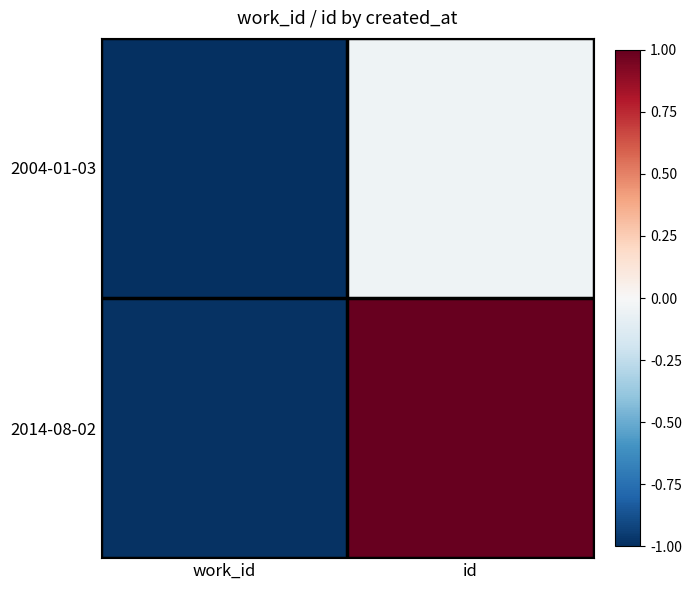

Rank the series by their maximum value, from highest to lowest.

2014-08-02, 2004-01-03